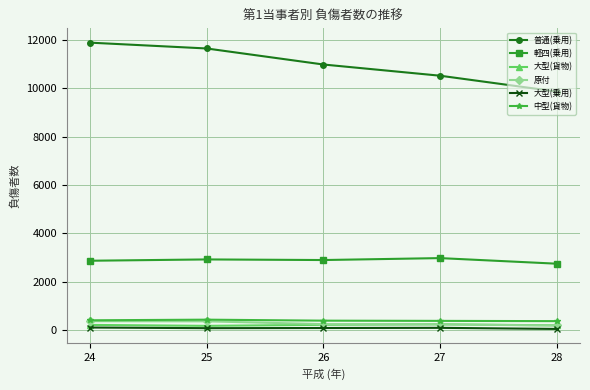

What is the difference between the highest and lowest values at 28?

9818